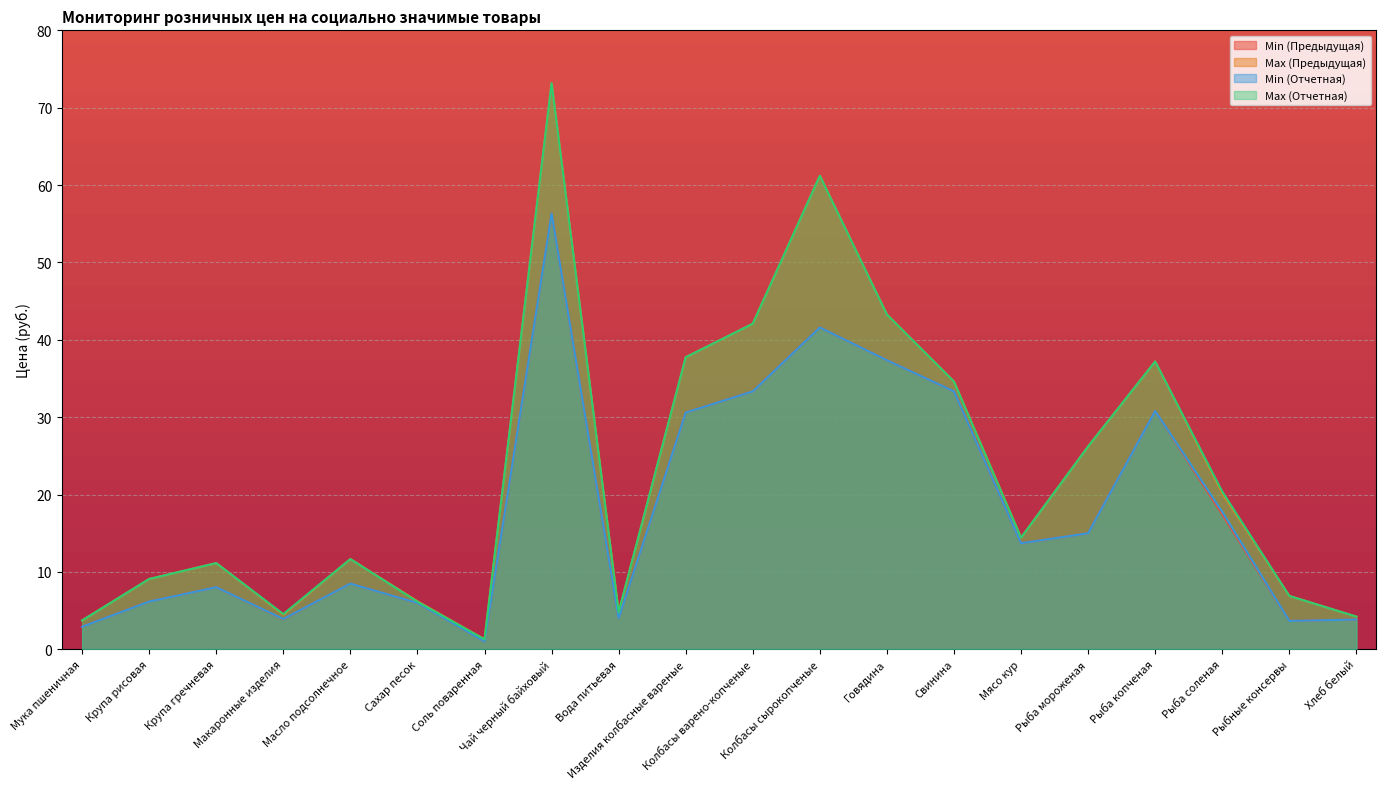

How many data points in Max (Предыдущая) are above 14?

10